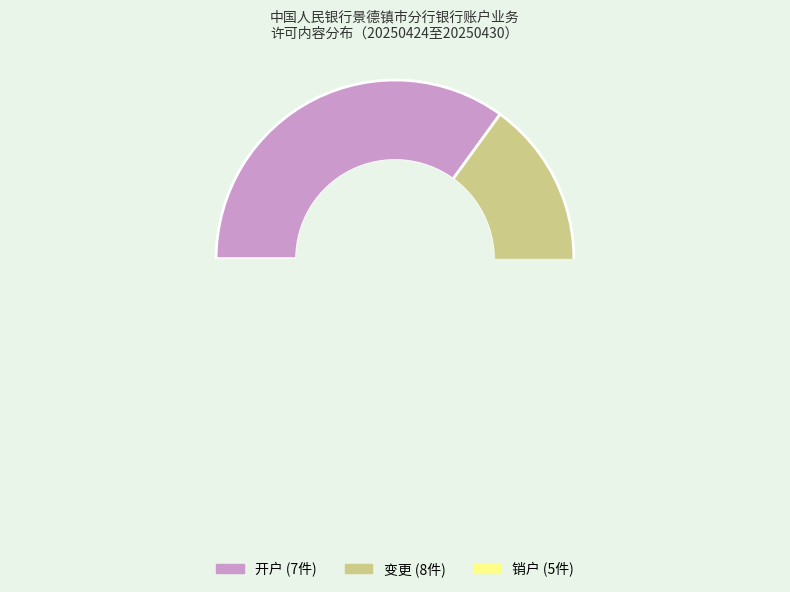

How many slices are in this pie chart?

3